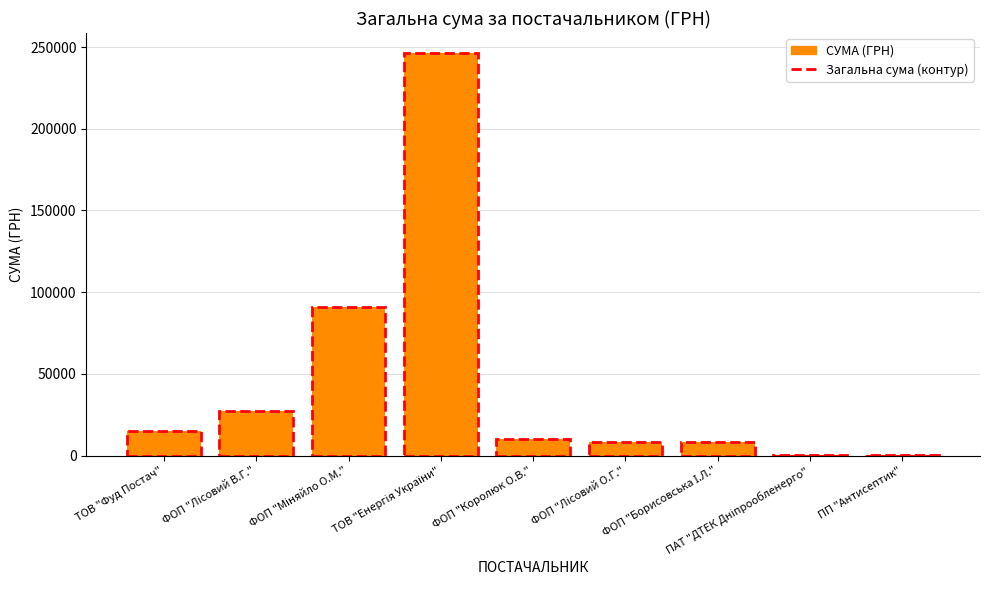

What is the sum of all values?

406414.7